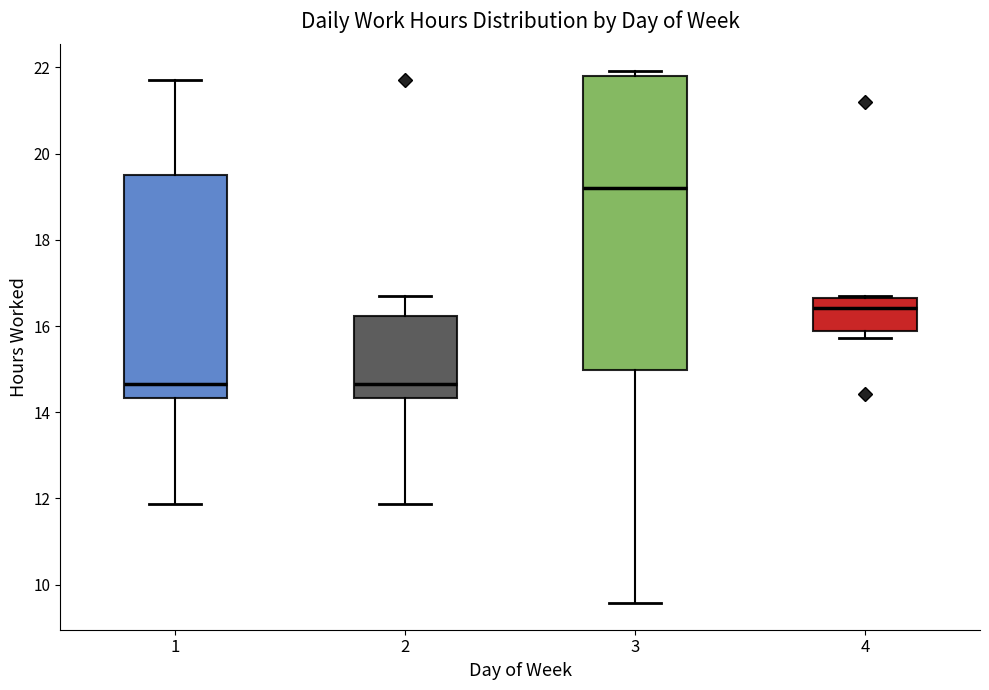

Comparing the boxes themselves (not the whiskers), which one is the tallest?

3